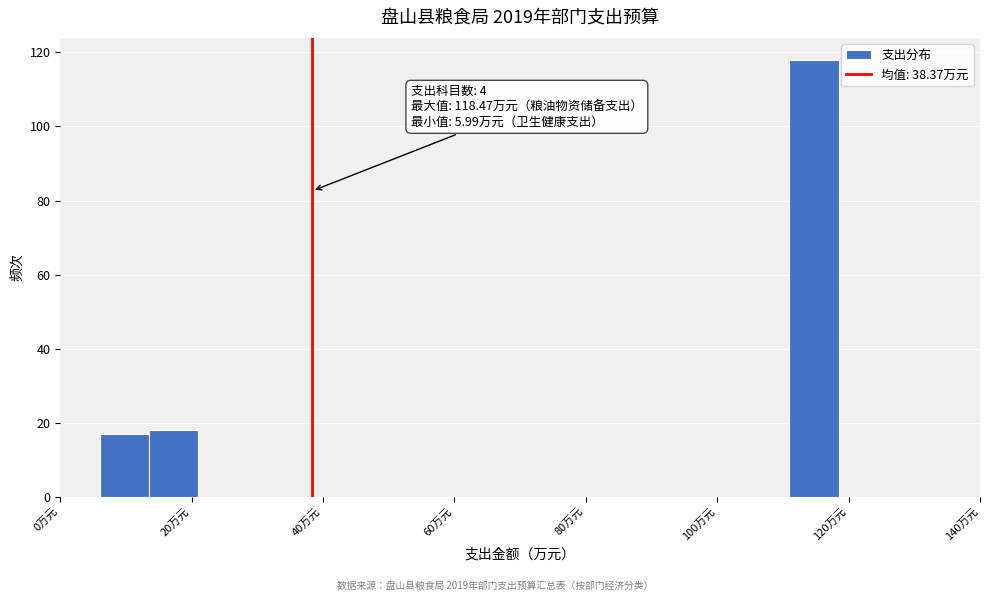

Read against the x-axis, roughly where is the centre of the tallest bar?

114